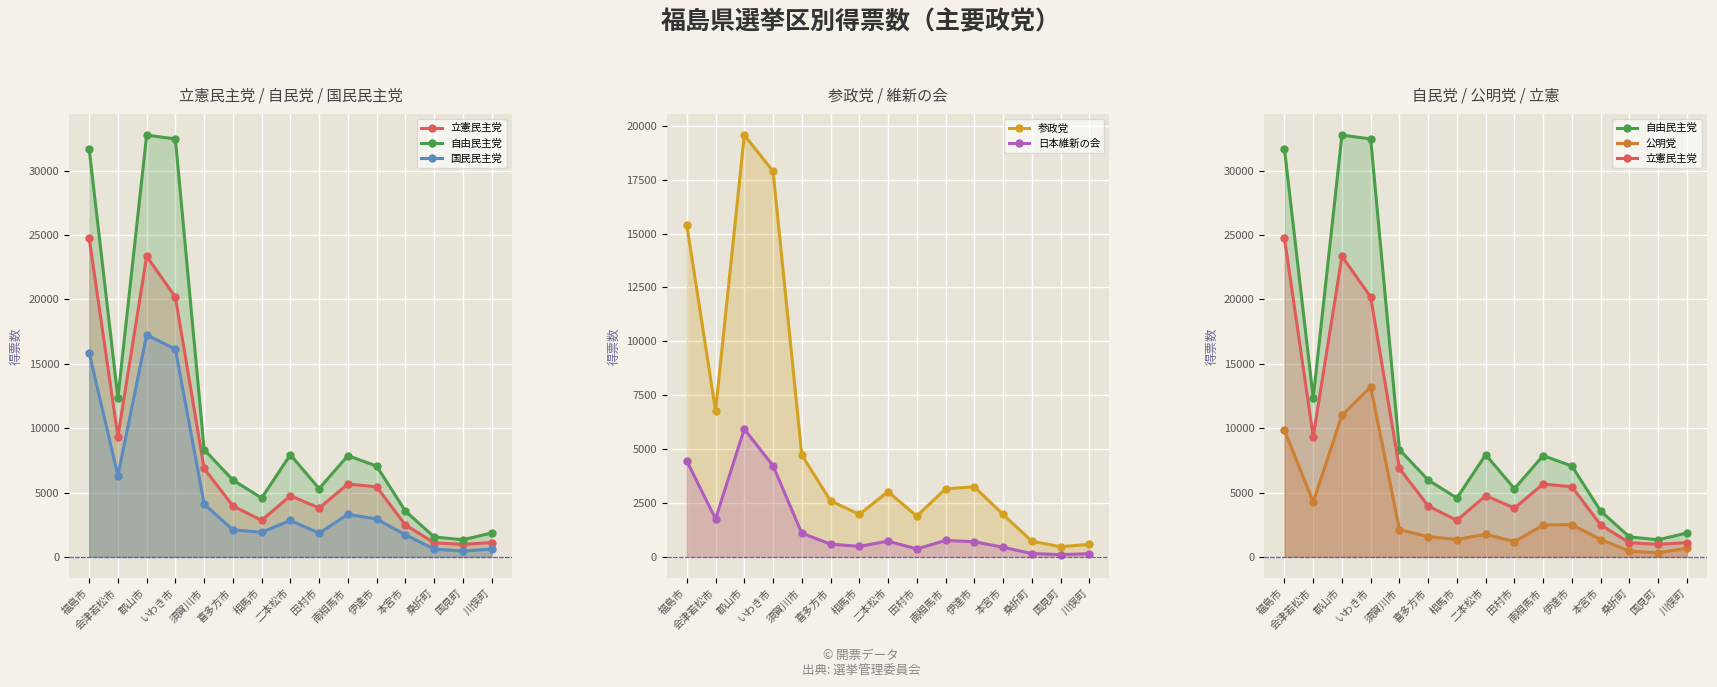

What is the difference between the second highest and minimum values in the 公明党 series?

10690.3